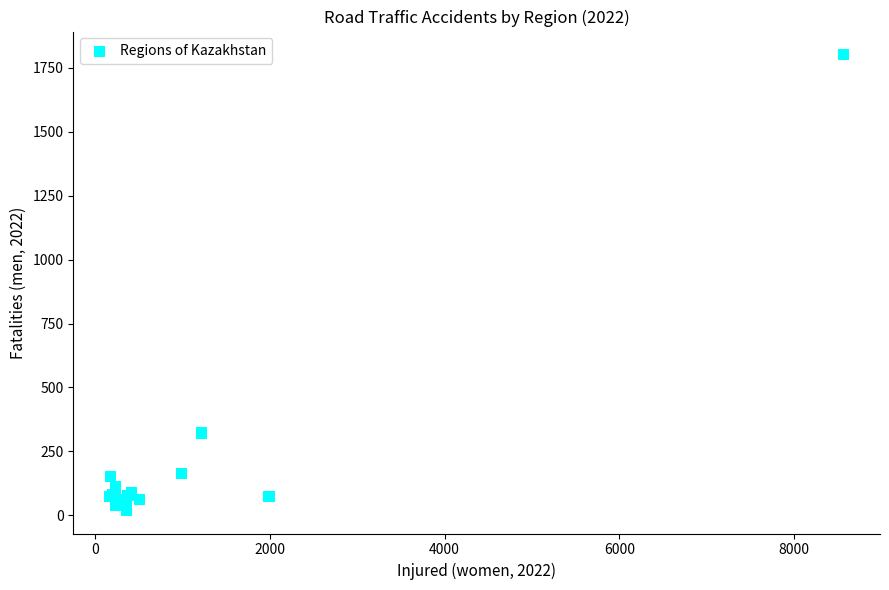

What Y value in the scatter plot is closest to 910?

322